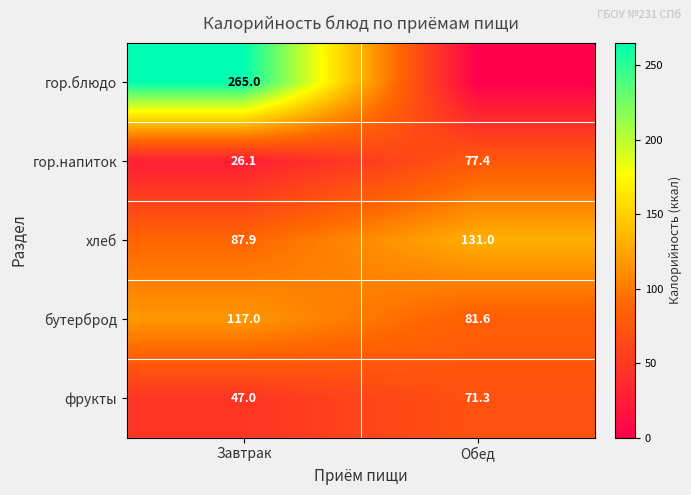

The хлеб series shows 87.9 at Завтрак. True or false?

True